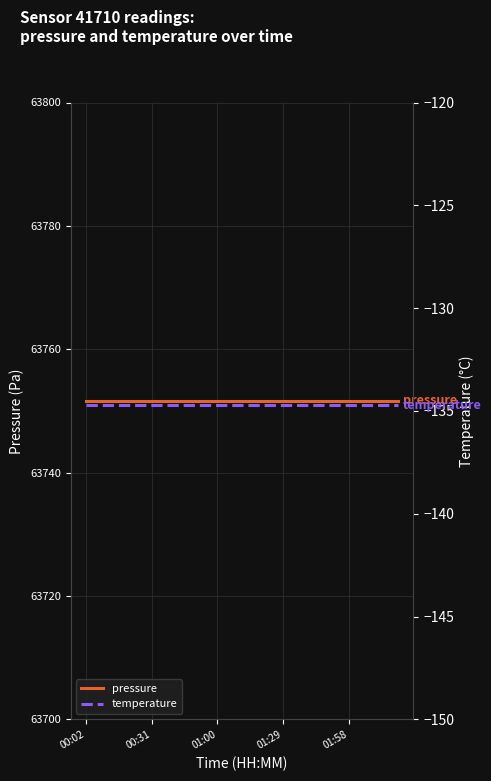

Which category has the highest value in the pressure series?

00:02